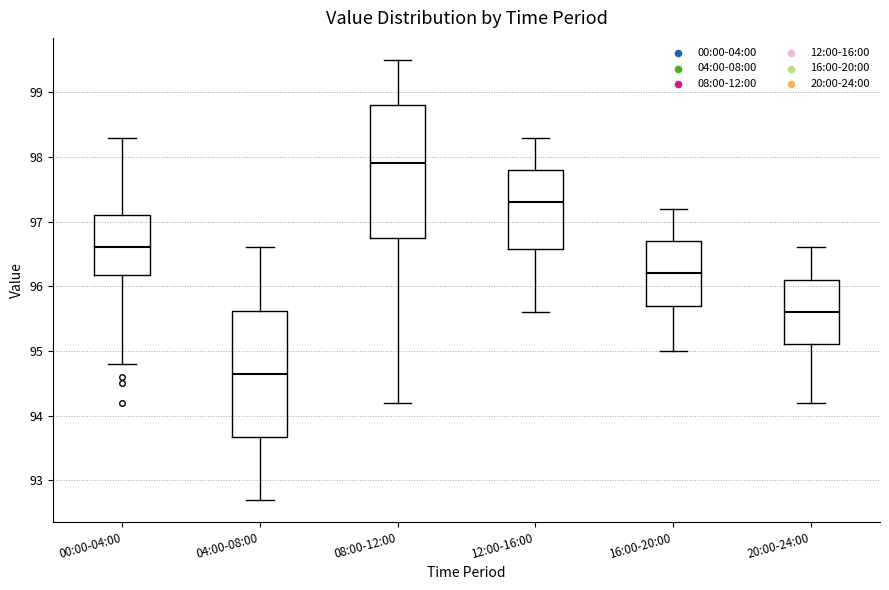

Reading left to right, read every box against the y-axis: the position of its median line, the range the box covers, and the ends of its whiskers. The values are not printed on the chart, so give them approximately, as read against the axis.

00:00-04:00: median 96.6, box 96.2 to 97.1, whiskers 94.8 to 98.3
04:00-08:00: median 94.7, box 93.7 to 95.6, whiskers 92.7 to 96.6
08:00-12:00: median 97.9, box 96.8 to 98.8, whiskers 94.2 to 99.5
12:00-16:00: median 97.3, box 96.6 to 97.8, whiskers 95.6 to 98.3
16:00-20:00: median 96.2, box 95.7 to 96.7, whiskers 95.0 to 97.2
20:00-24:00: median 95.6, box 95.1 to 96.1, whiskers 94.2 to 96.6